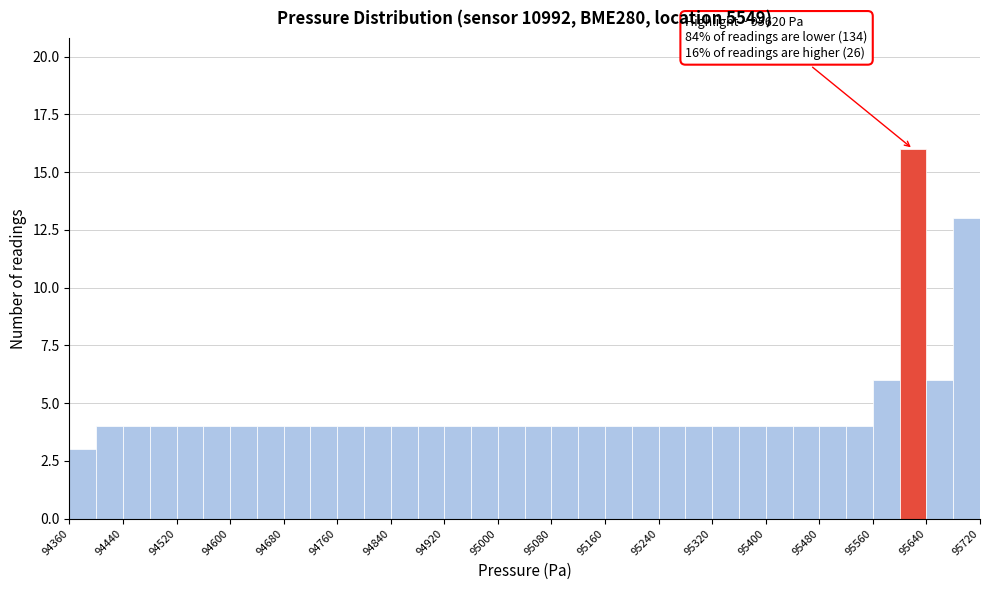

Over which range of the x-axis is the bar tallest?

95600 to 95640